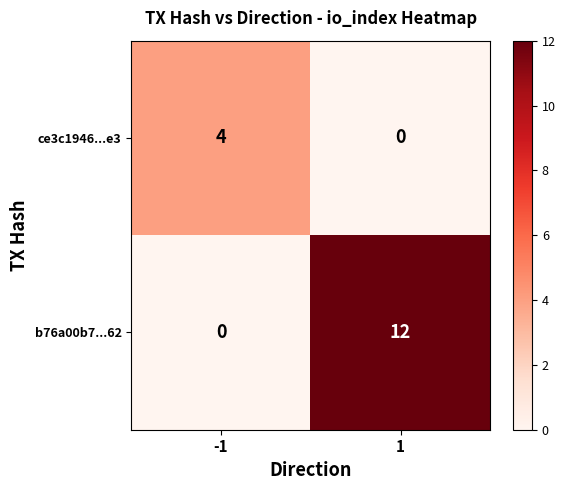

How many series are shown in this chart?

2